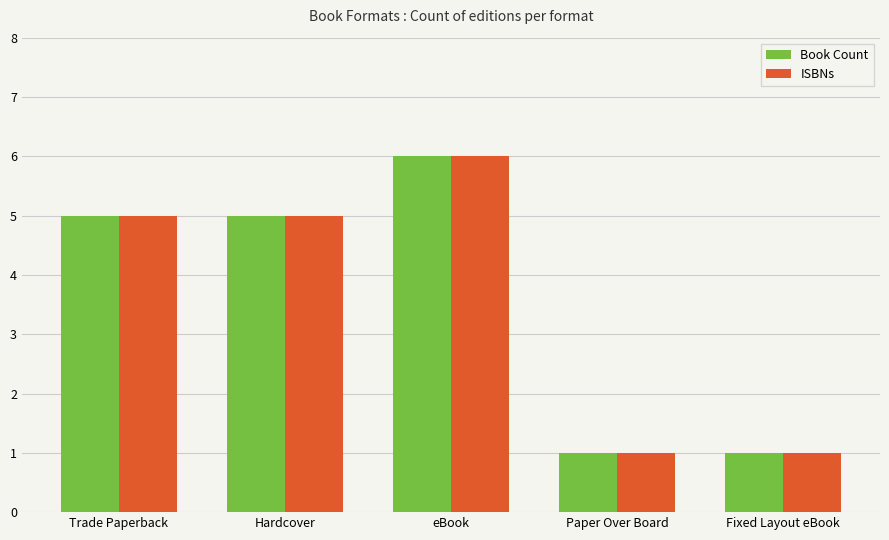

Reading right to left, list all the values displayed in this chart.

Book Count: Fixed Layout eBook=1	Paper Over Board=1	eBook=6	Hardcover=5	Trade Paperback=5
ISBNs: Fixed Layout eBook=1	Paper Over Board=1	eBook=6	Hardcover=5	Trade Paperback=5